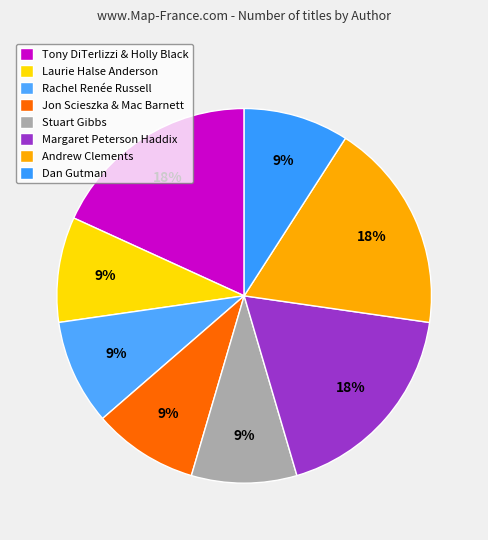

How many slices are in this pie chart?

8